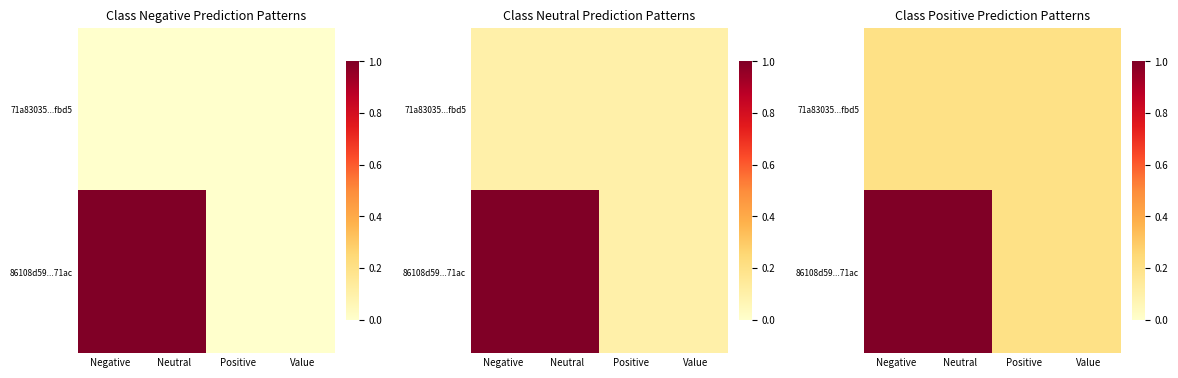

The 71a83035...fbd5 series shows 0.1 at Neutral. True or false?

False